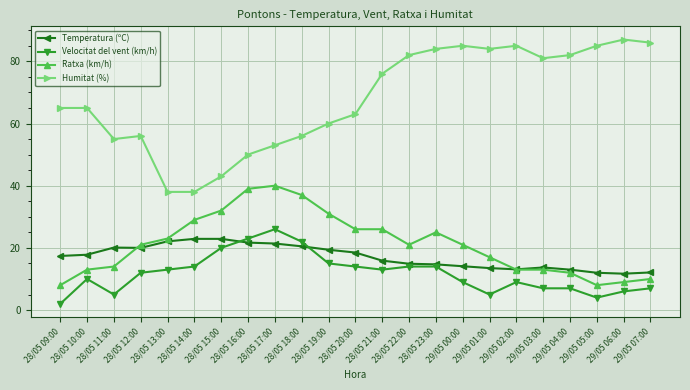

What position from the left is 28/05 18:00?

10